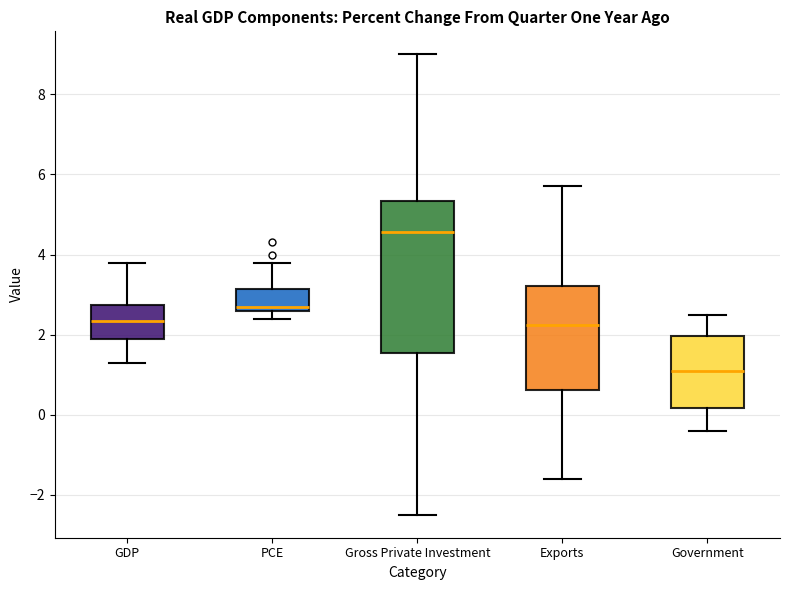

Where does the upper whisker of the box for GDP end on the y-axis? The values are not printed on the chart, so give them approximately, as read against the axis.

3.8